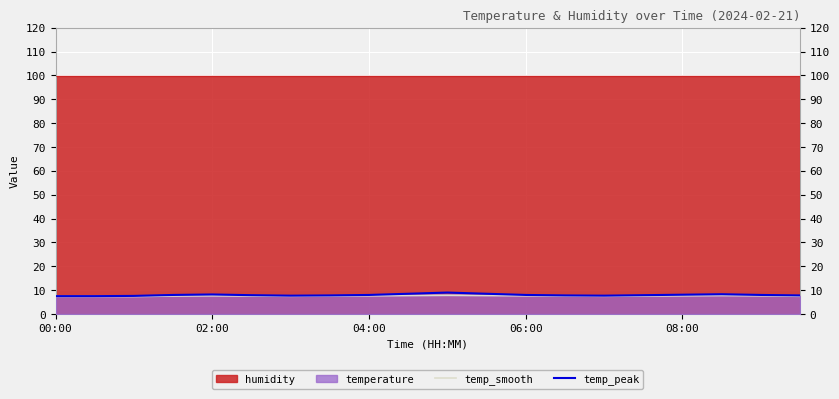

What is the average value of the temp_peak series?

8.0